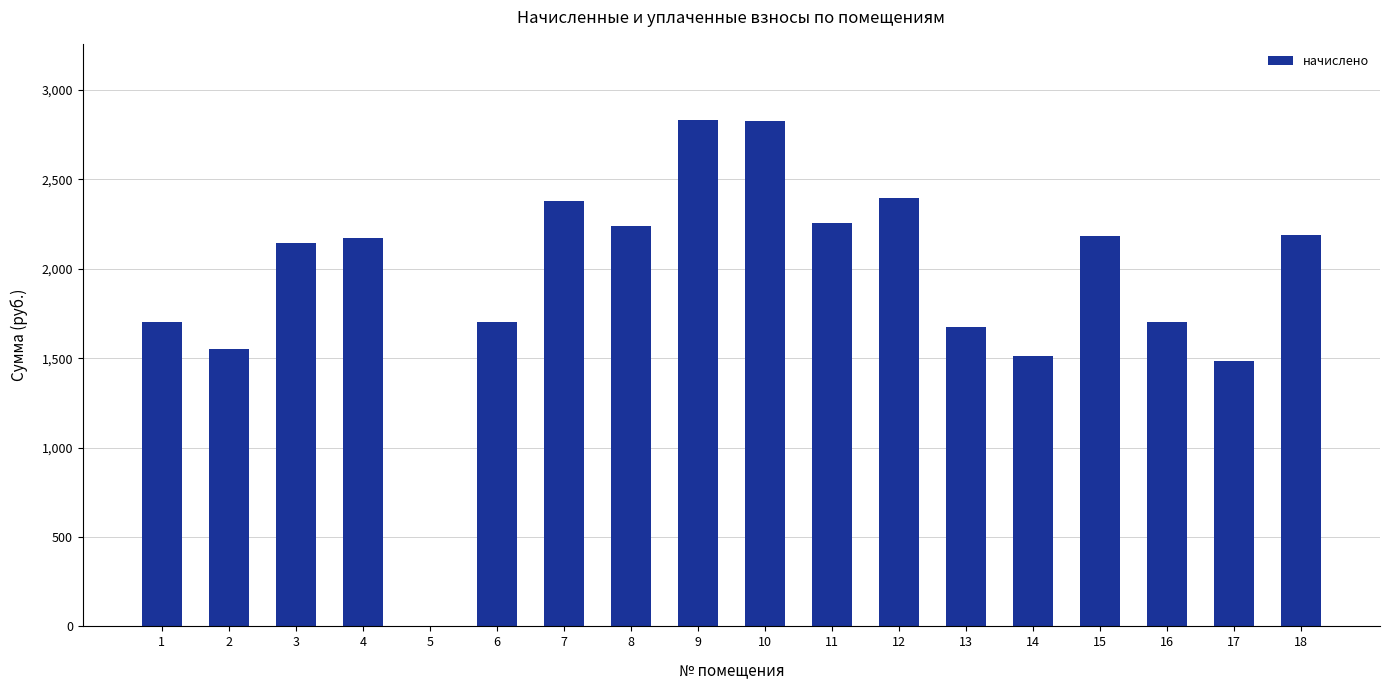

The value at 10 is 674.8. True or false?

False